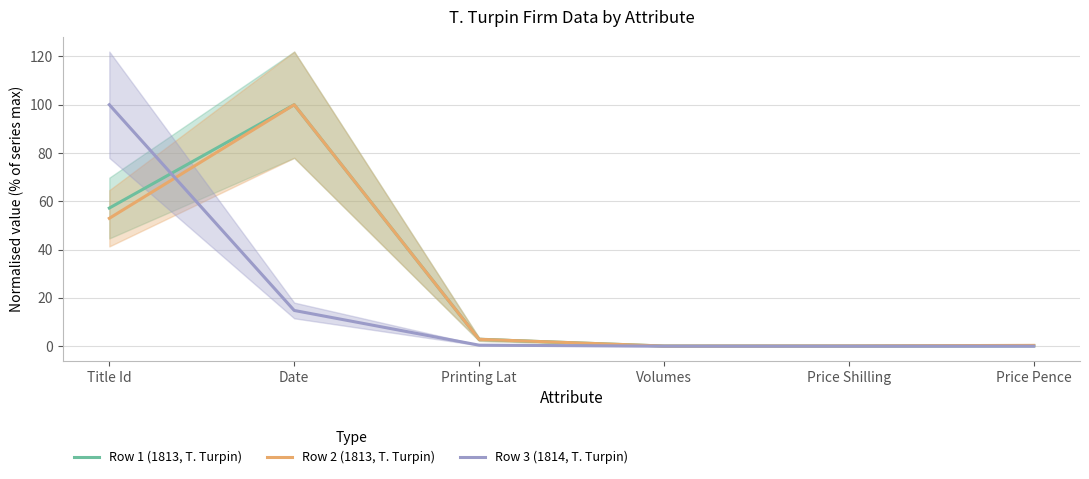

Is it true that Row 1 (1813, T. Turpin) equals 0.0 at Price Pence?

False